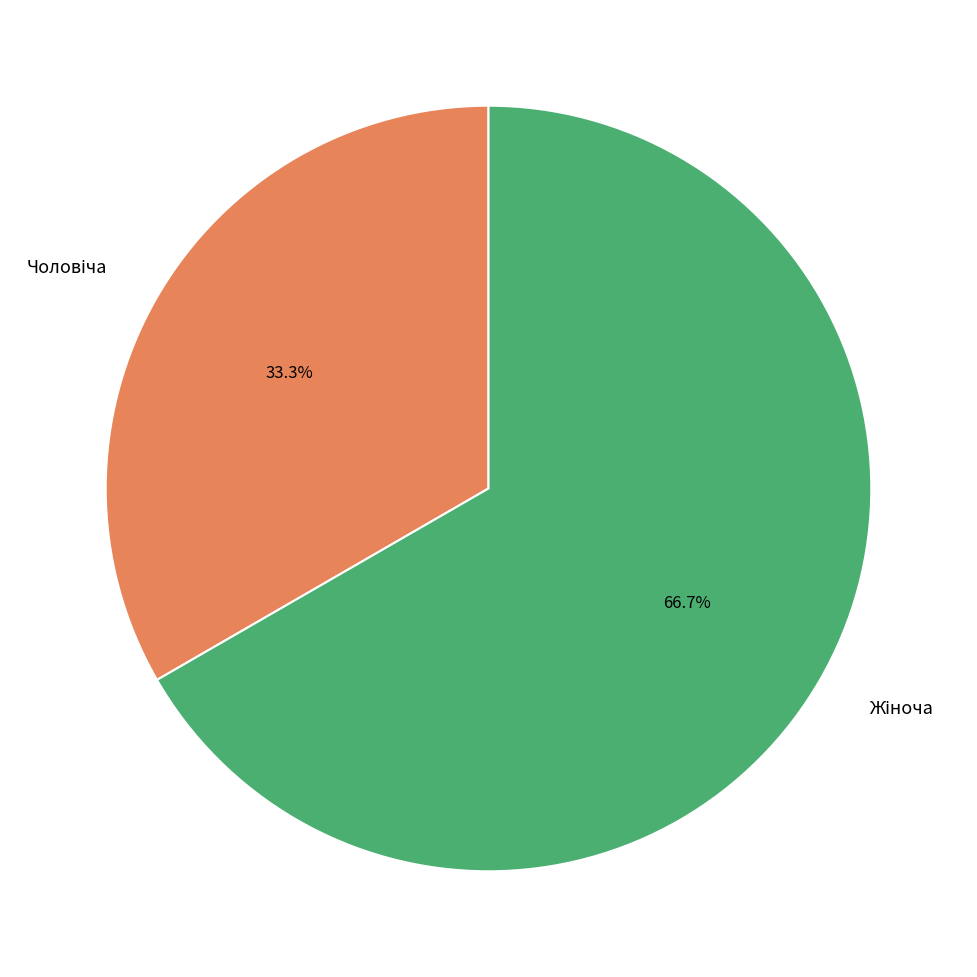

Is there any slice that represents more than half of the pie?

Yes